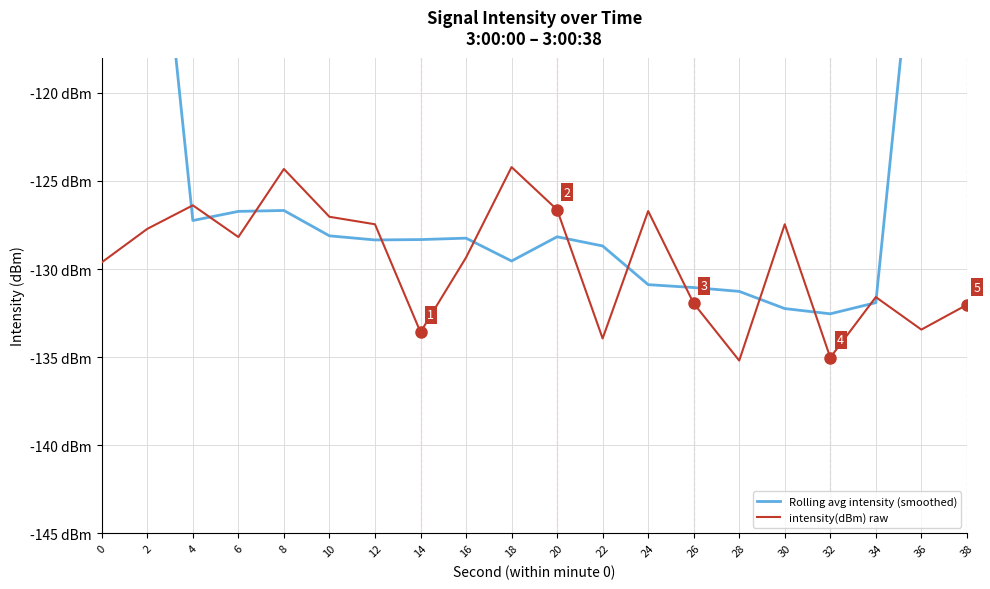

The value of Rolling avg intensity (smoothed) at 18 is -44.8. True or false?

False